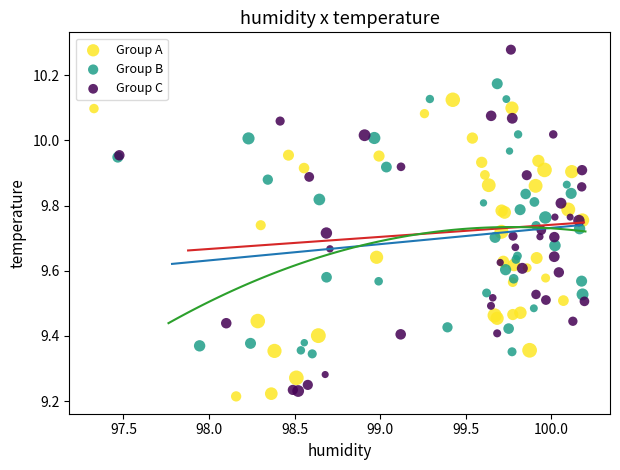

Which series contains the highest Y value?

Group C